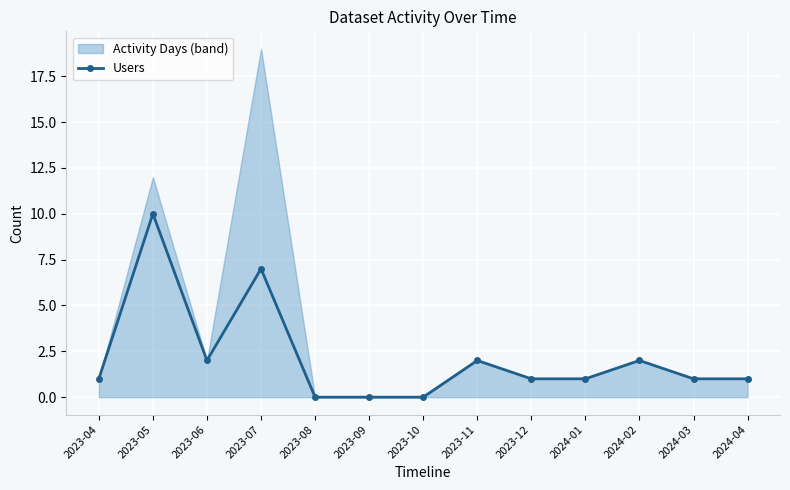

How many interior local peaks (higher than both neighbors) does the data have?

4